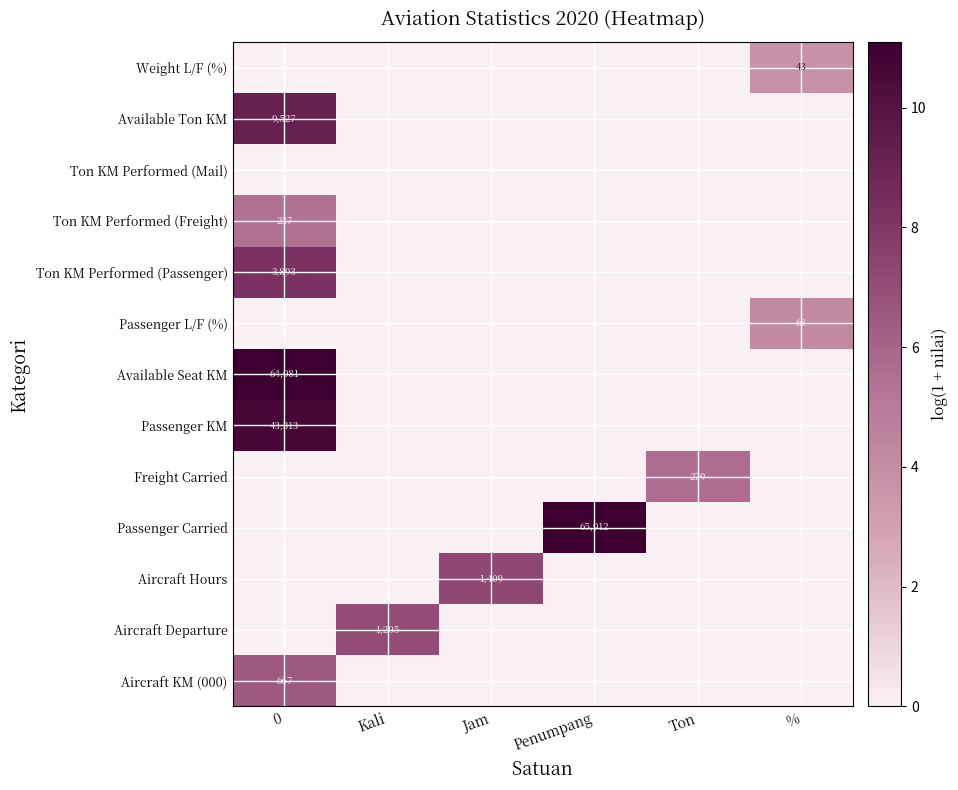

Count the number of data series in this chart.

13